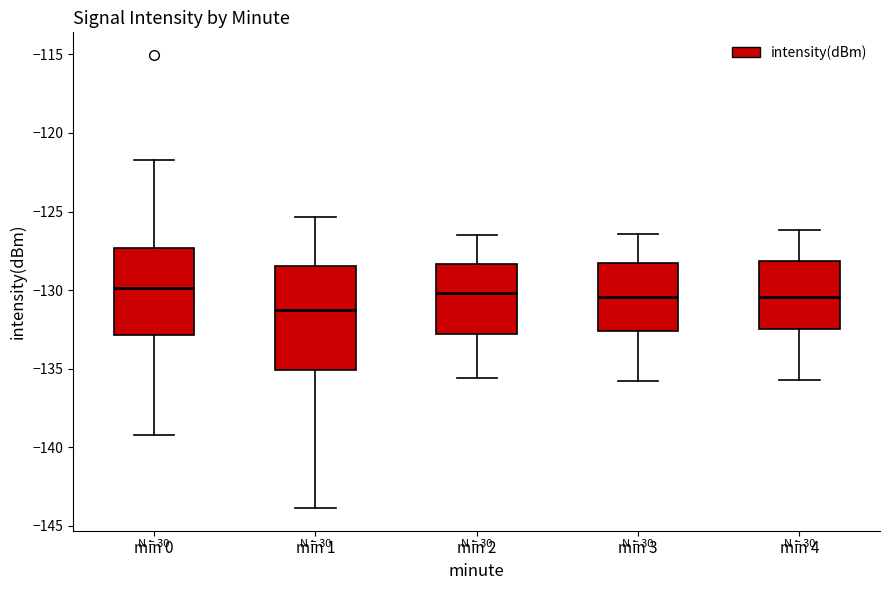

Reading left to right, transcribe this box plot: for each box, give where its median line is, the range the box spans, and where its two whiskers end, as read against the y-axis. The values are not printed on the chart, so give them approximately, as read against the axis.

min 0: median -130.0, box -133.0 to -127.5, whiskers -139.0 to -121.5
min 1: median -131.0, box -135.0 to -128.5, whiskers -144.0 to -125.5
min 2: median -130.0, box -133.0 to -128.5, whiskers -135.5 to -126.5
min 3: median -130.5, box -132.5 to -128.0, whiskers -136.0 to -126.5
min 4: median -130.5, box -132.5 to -128.0, whiskers -135.5 to -126.0